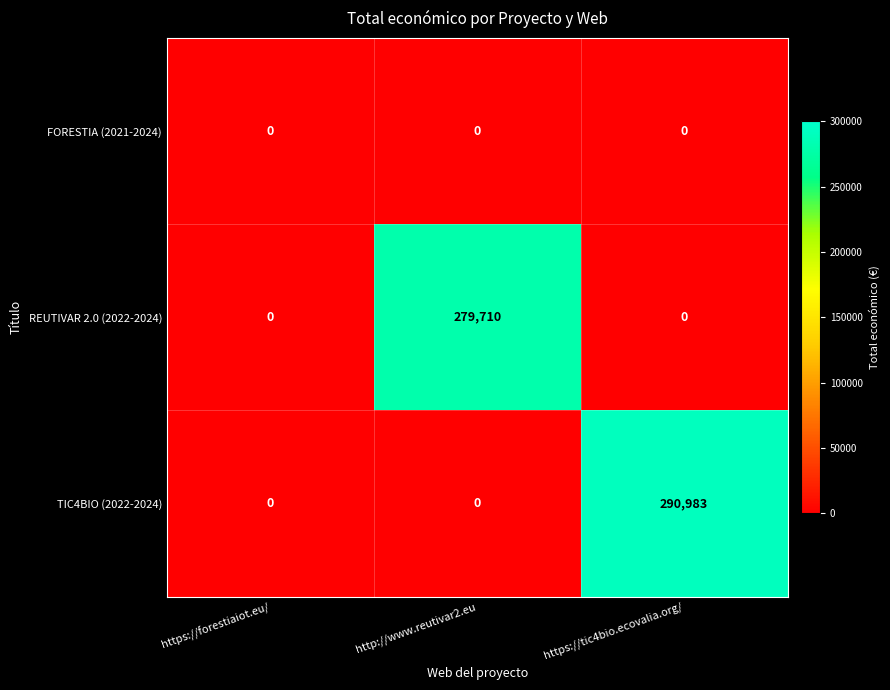

Which series has the widest spread of values?

TIC4BIO (2022-2024)